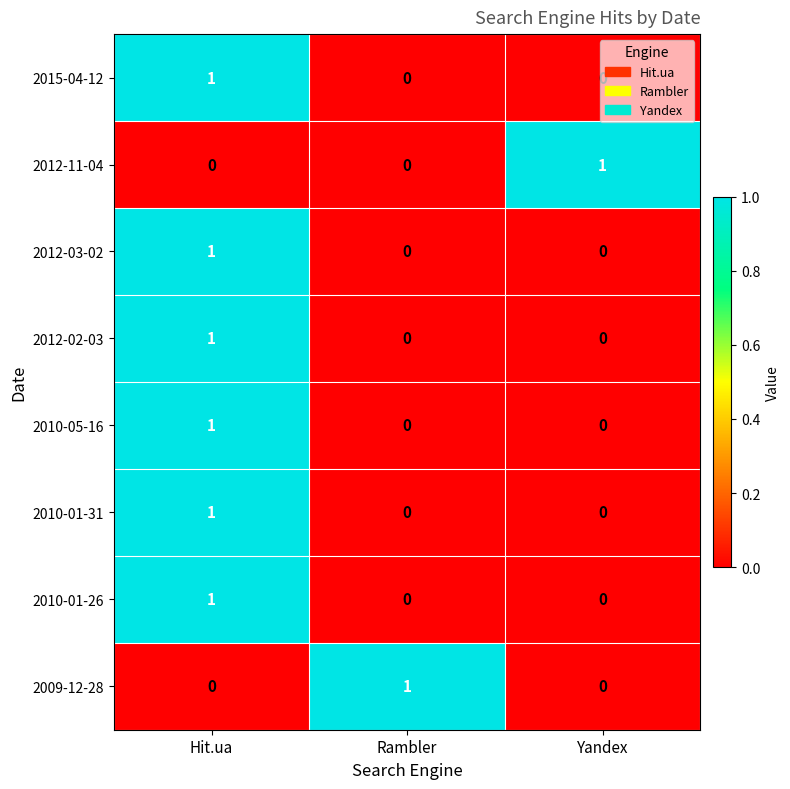

At how many categories does at least one series exceed 0?

3